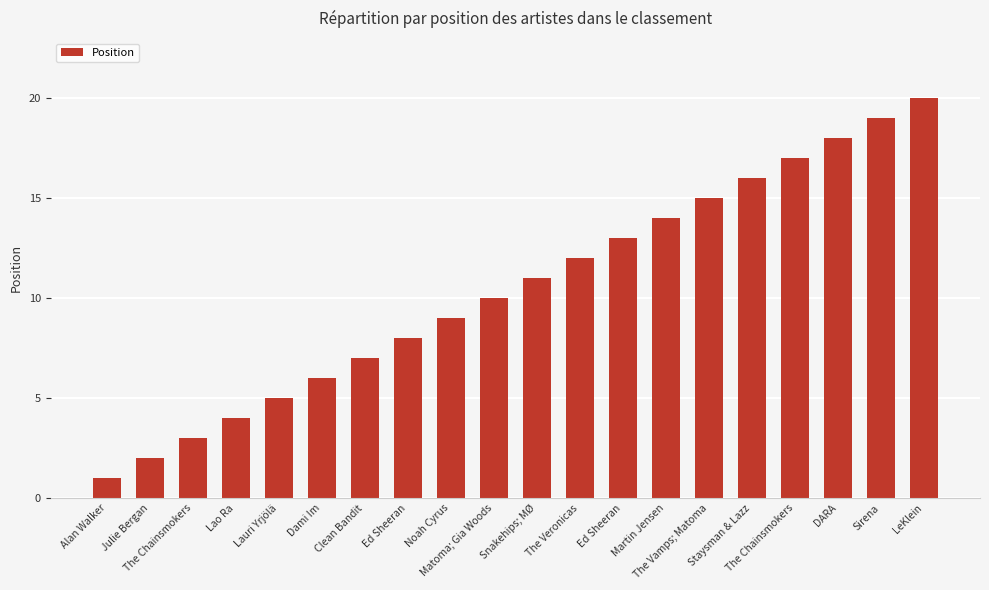

Count the number of categories in the chart.

20